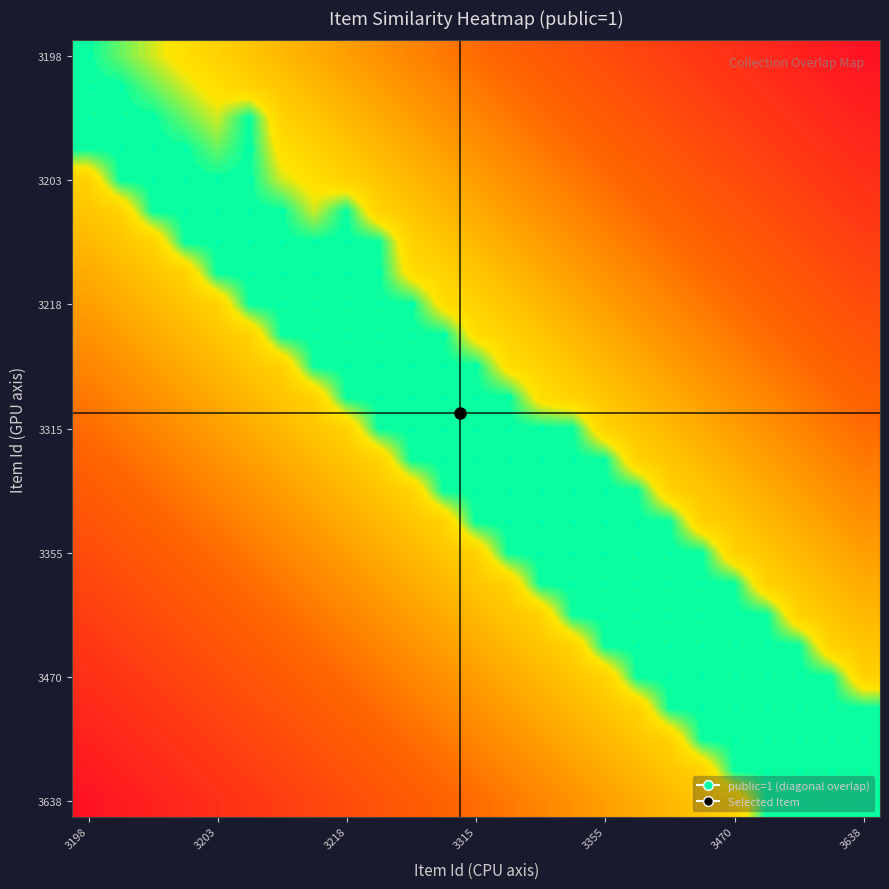

Count the number of categories in the chart.

25